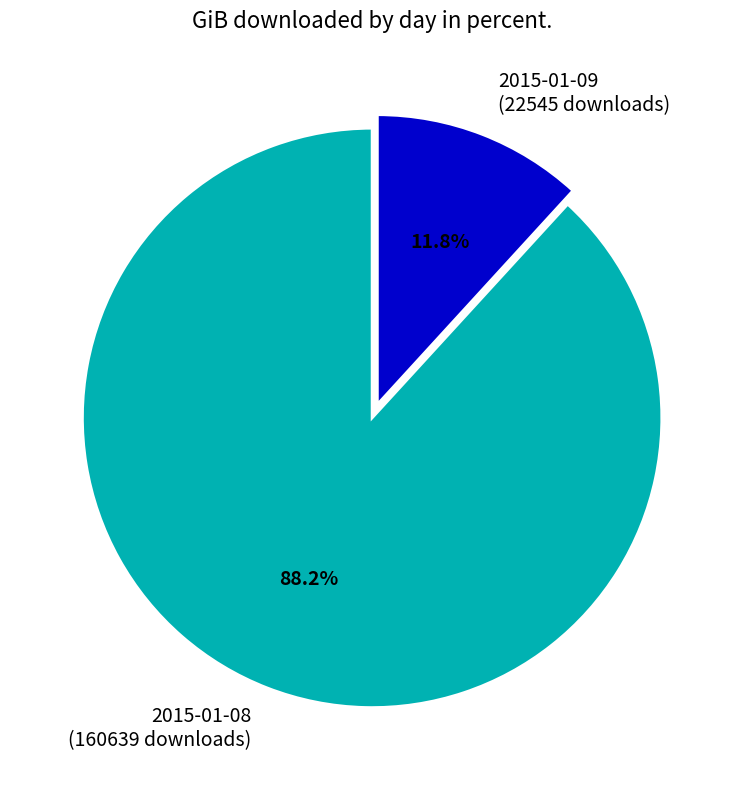

Rank the categories by value from highest to lowest.

2015-01-08 (160639 downloads), 2015-01-09 (22545 downloads)